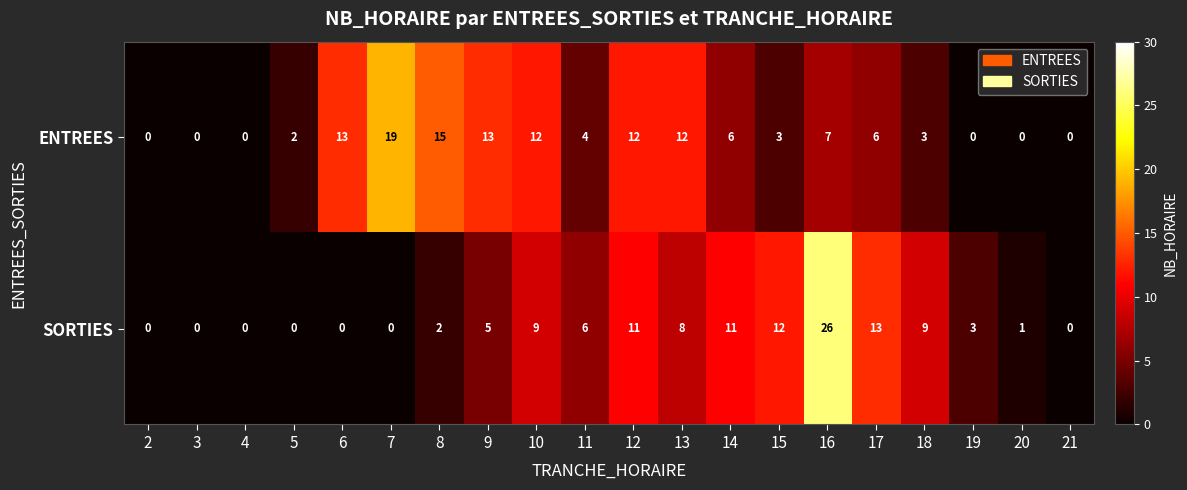

What is the total value across all series at 8?

17